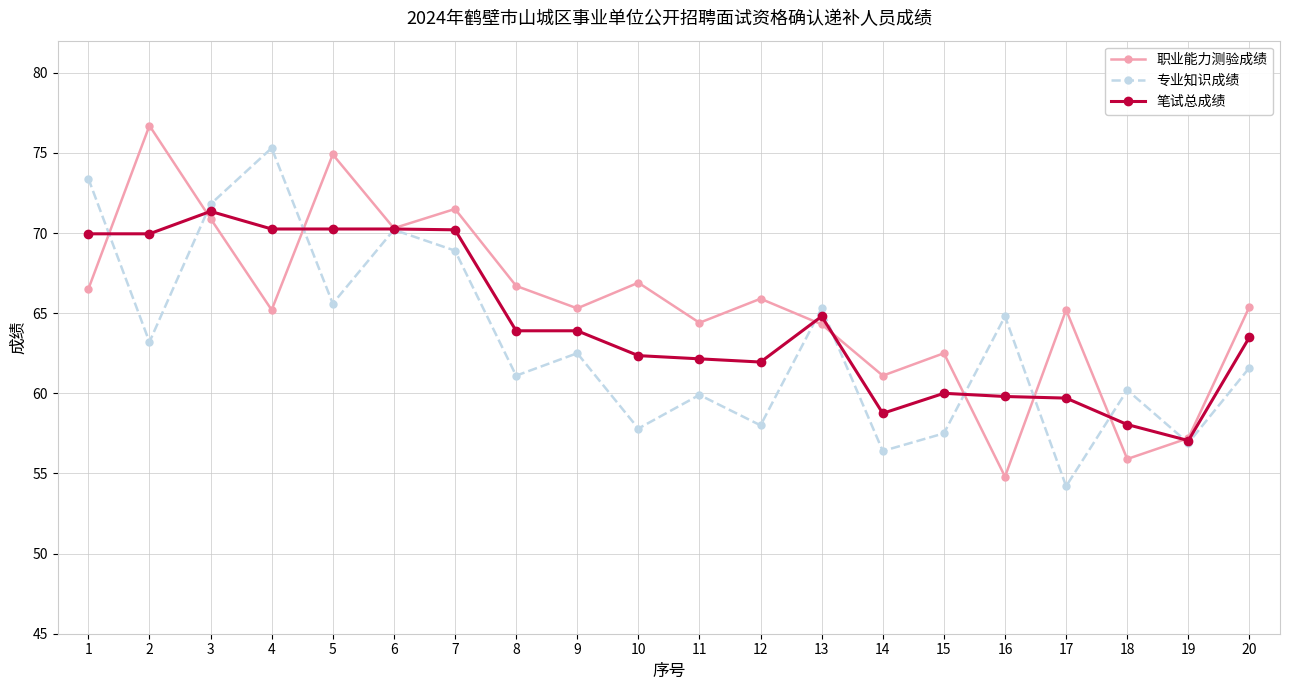

What is the value of the 笔试总成绩 point at the 14th from the left?

58.8